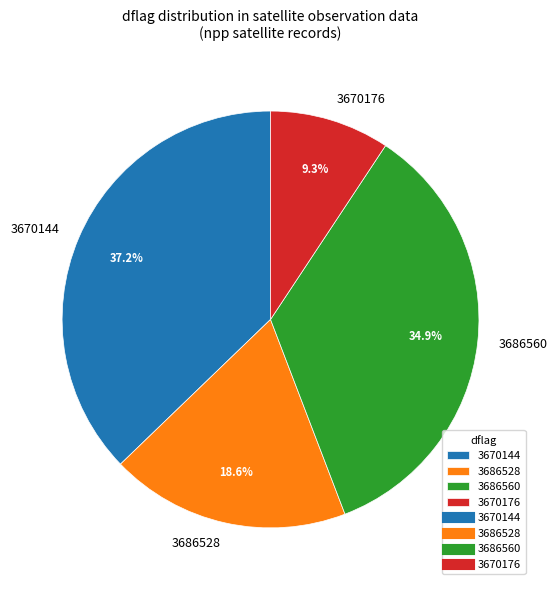

Which has a higher value, 3670176 or 3686528?

3686528